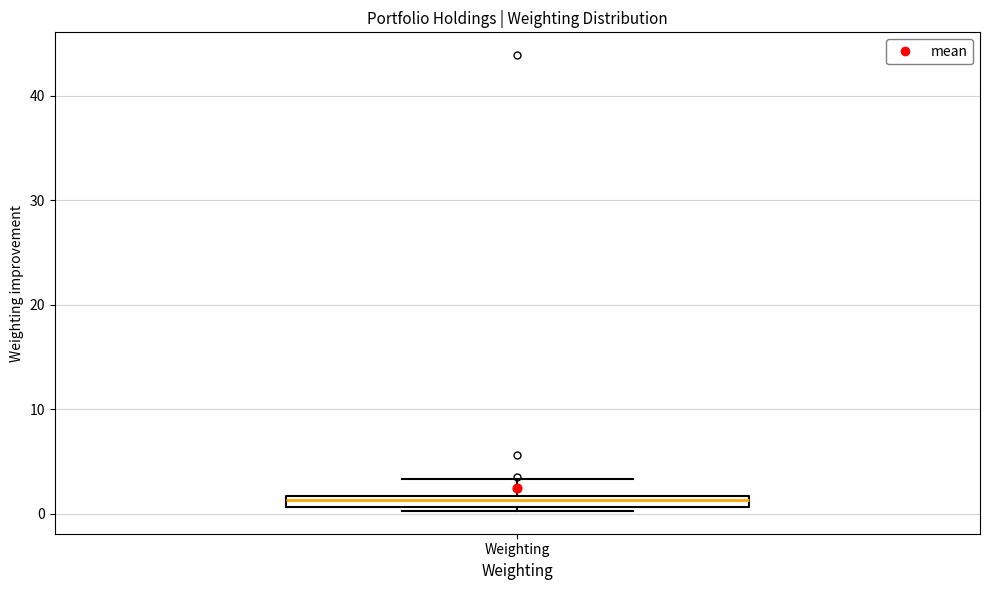

Where is the lower edge of the box for Weighting on the y-axis? The values are not printed on the chart, so give them approximately, as read against the axis.

1